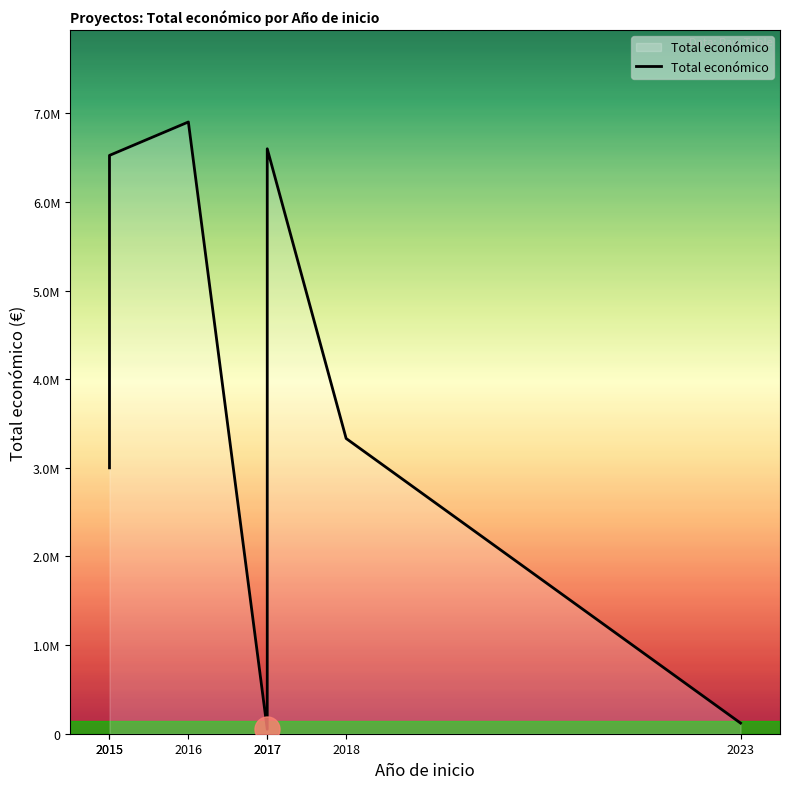

Reading left to right, transcribe all the data shown in this chart.

2015=3000000	2015=6526038	2016=6903000	2017=50000	2017=6600746	2018=3331580	2023=119999